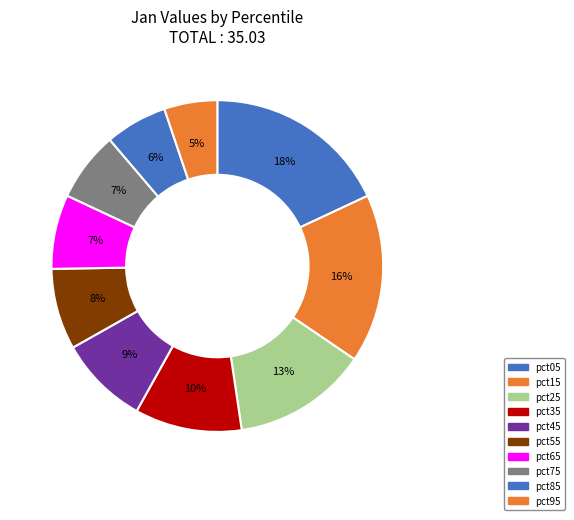

What is the change in value from pct15 to pct35?

-2.1